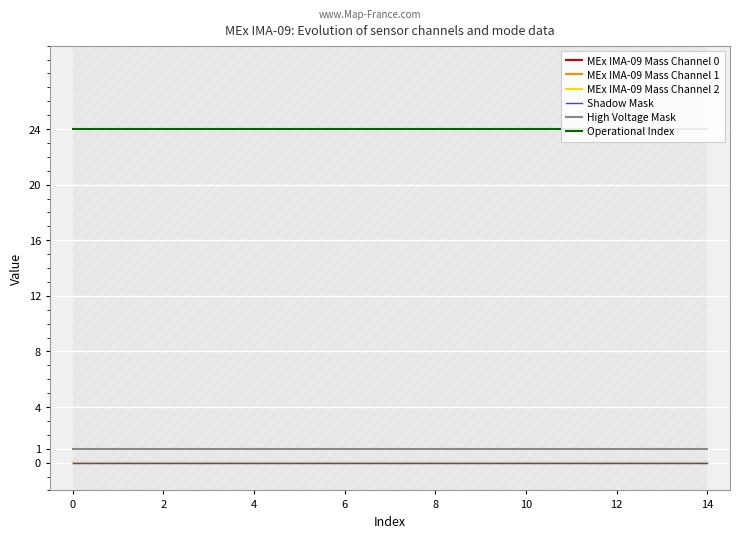

Is it true that Shadow Mask equals 0 at 14?

True